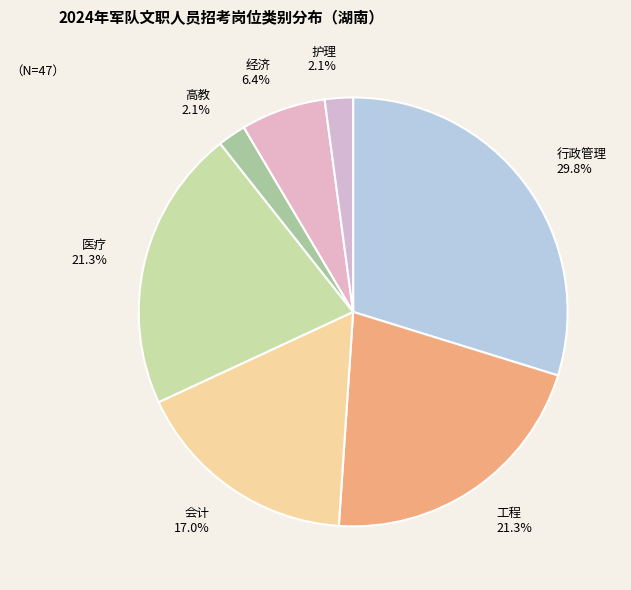

Is there any slice that represents more than half of the pie?

No